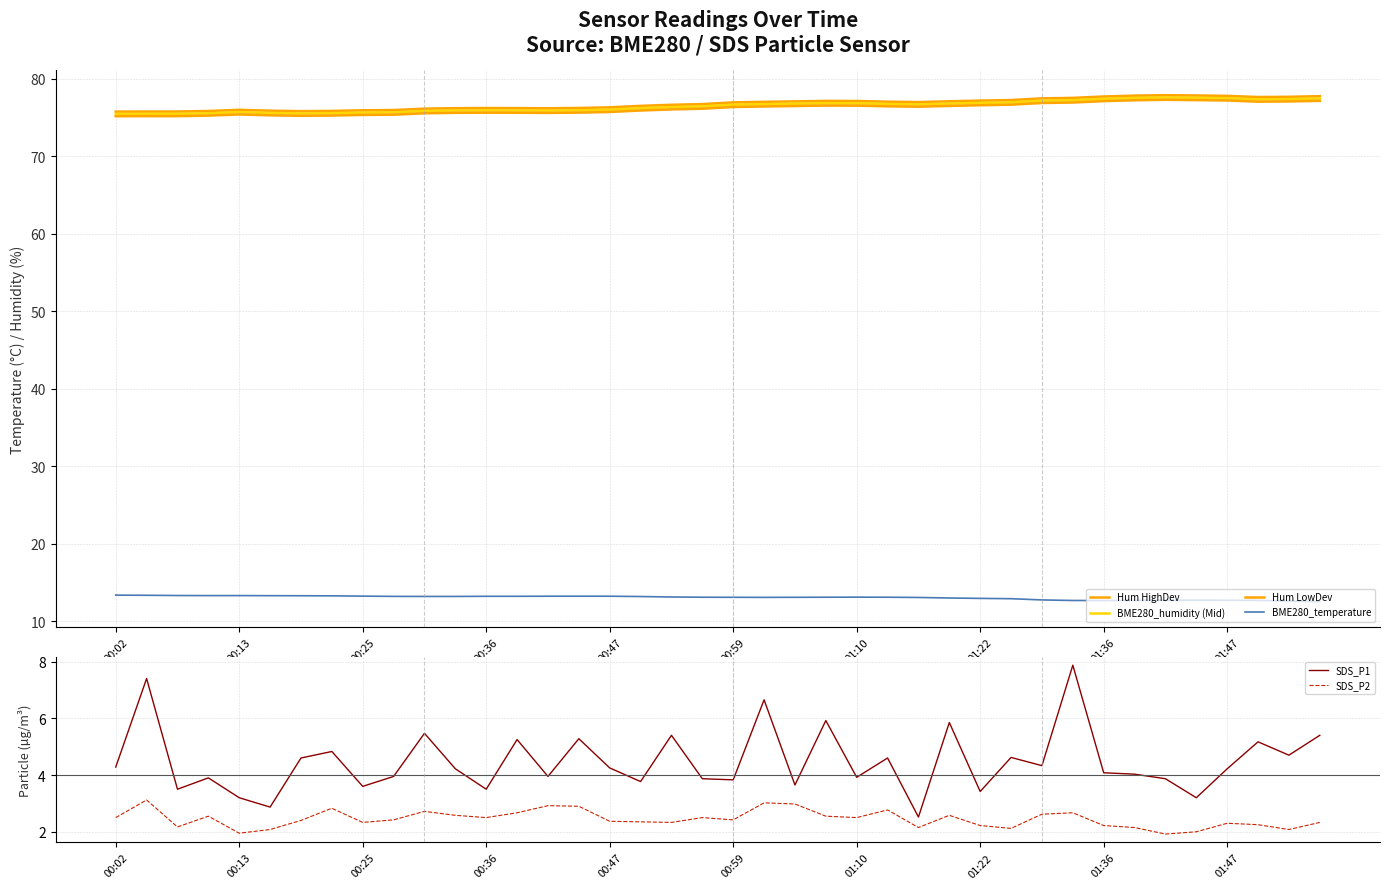

What is the highest value of the SDS_P2 series?

3.1